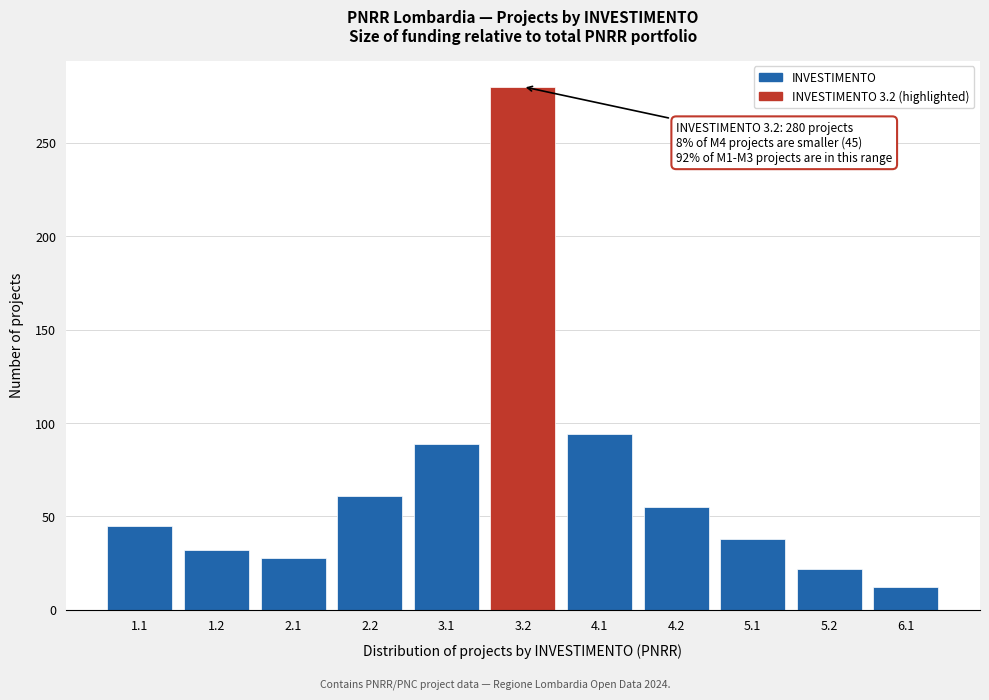

Reading left to right, extract all data points from this chart.

1.1=45	1.2=32	2.1=28	2.2=61	3.1=89	3.2=280	4.1=94	4.2=55	5.1=38	5.2=22	6.1=12